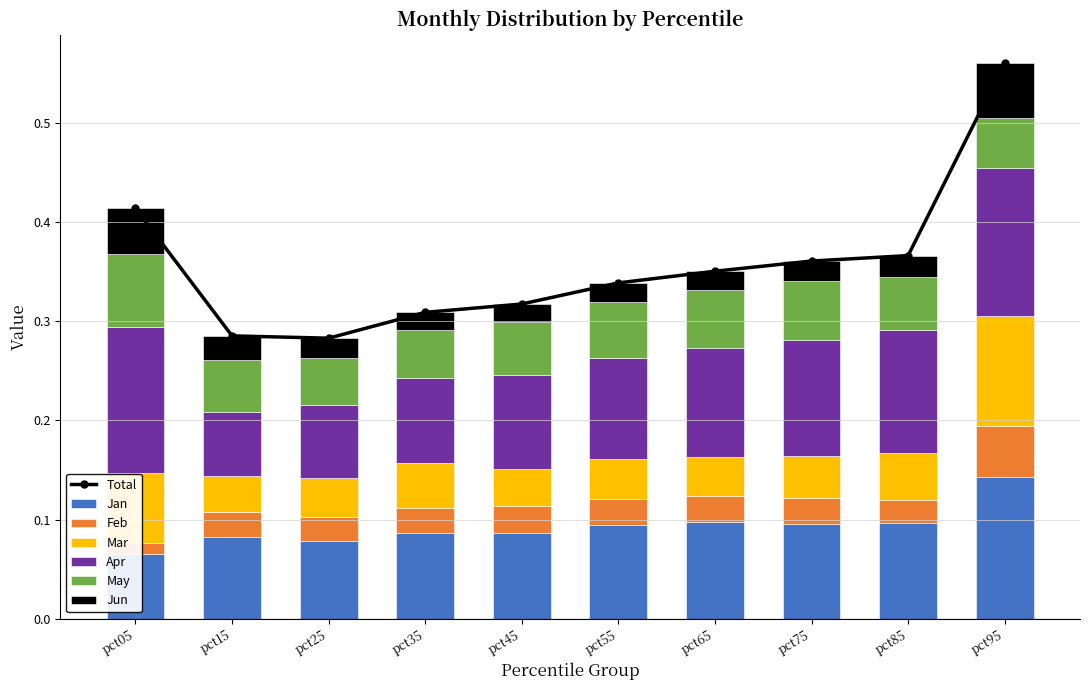

What is the average value of the Apr series?

0.1